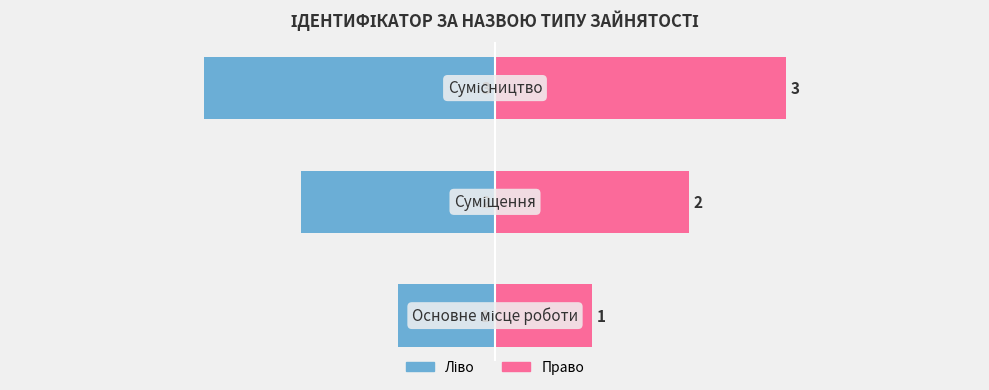

Is the value of Ідентифікатор (право) at 2 greater than the value of Ідентифікатор (ліво) at 2?

Yes